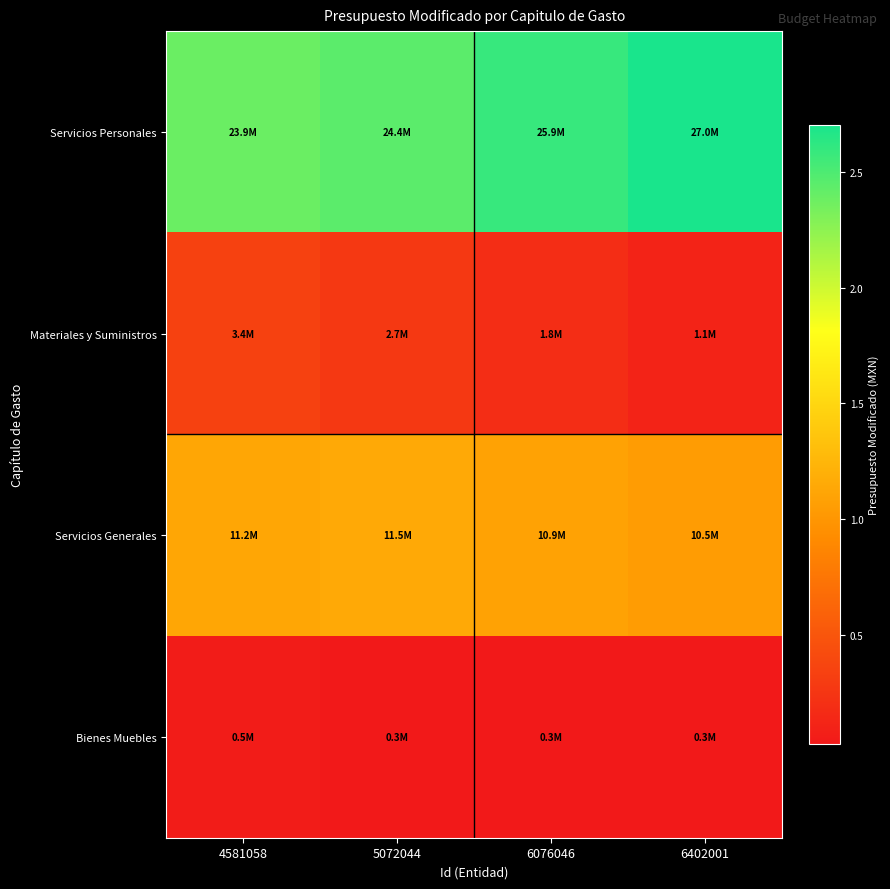

Reading left to right, list all the values displayed in this chart.

Servicios Personales: 4581058=23858413.9	5072044=24433945.1	6076046=25862648.8	6402001=27041843.4
Materiales y Suministros: 4581058=3369433.3	5072044=2673319.1	6076046=1833947.1	6402001=1063753.8
Servicios Generales: 4581058=11198372.7	5072044=11504607.2	6076046=10917734.9	6402001=10486923.4
Bienes Muebles: 4581058=488829.0	5072044=303177.5	6076046=300718.0	6402001=265543.0